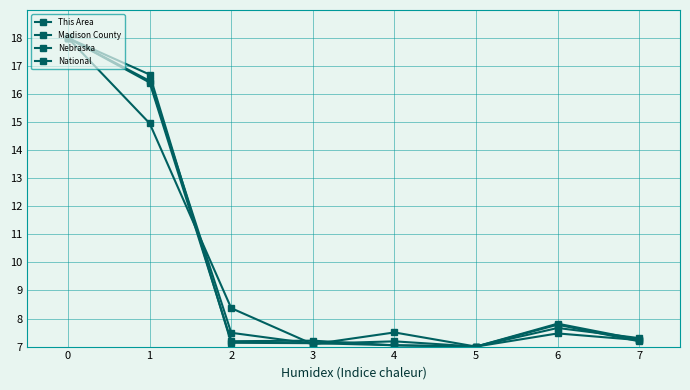

Does the chart have visible grid lines?

Yes